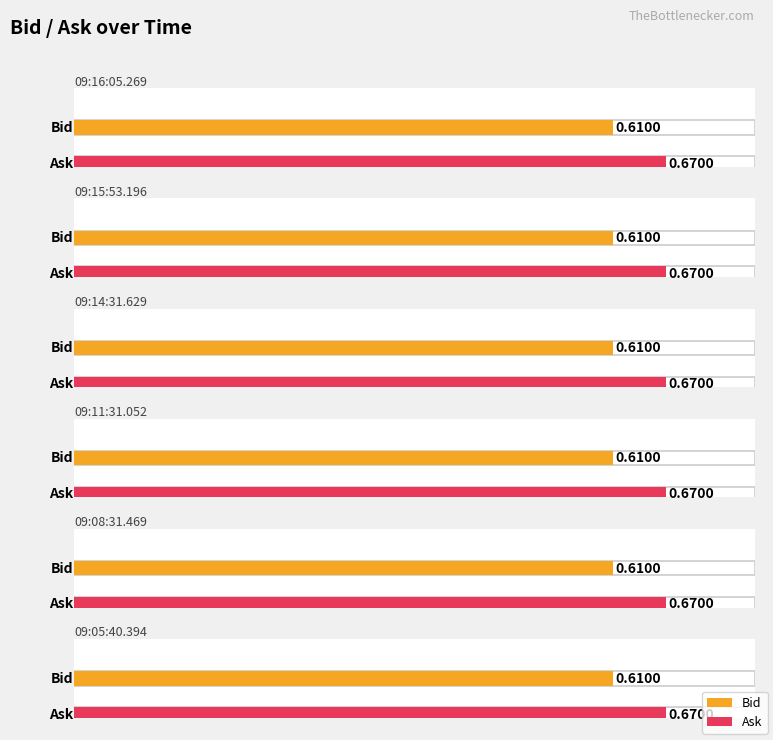

Which series has the widest spread of values?

Bid